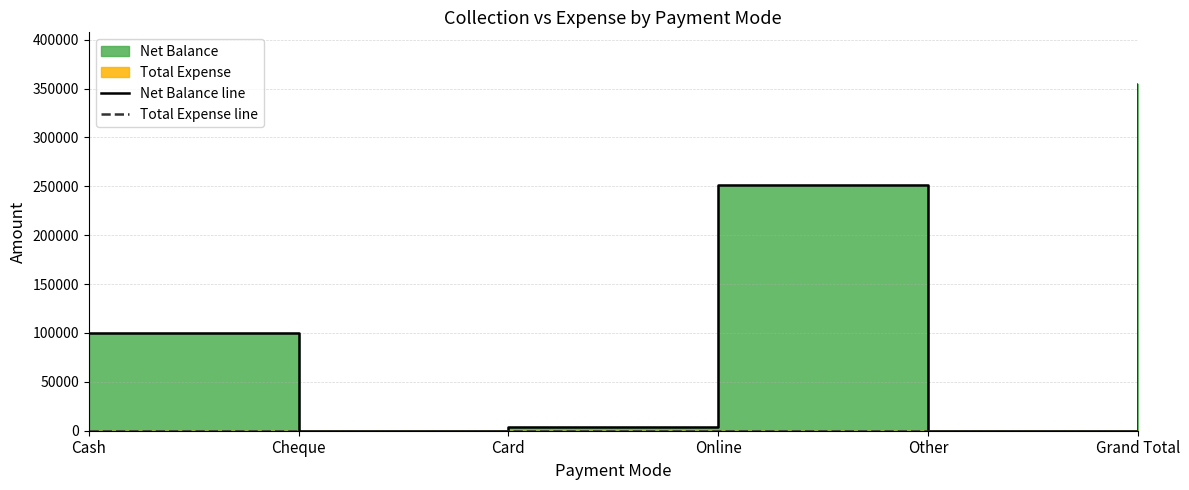

True or false: Net Balance line and Total Expense line intersect in this chart.

False